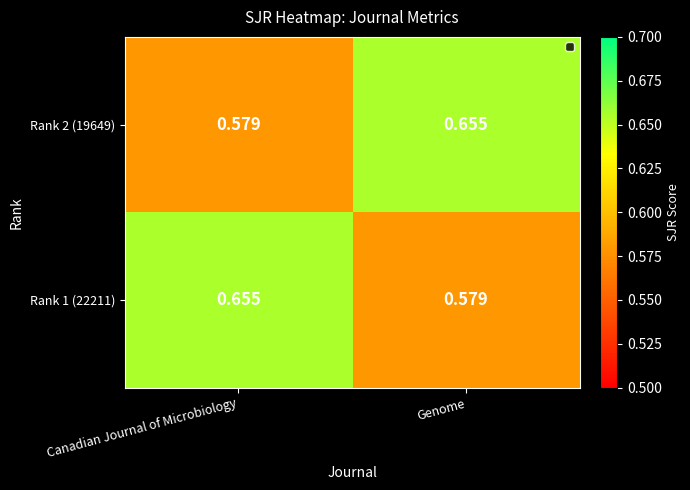

Which category has the lowest value in the Rank 2 (19649) series?

Canadian Journal of Microbiology